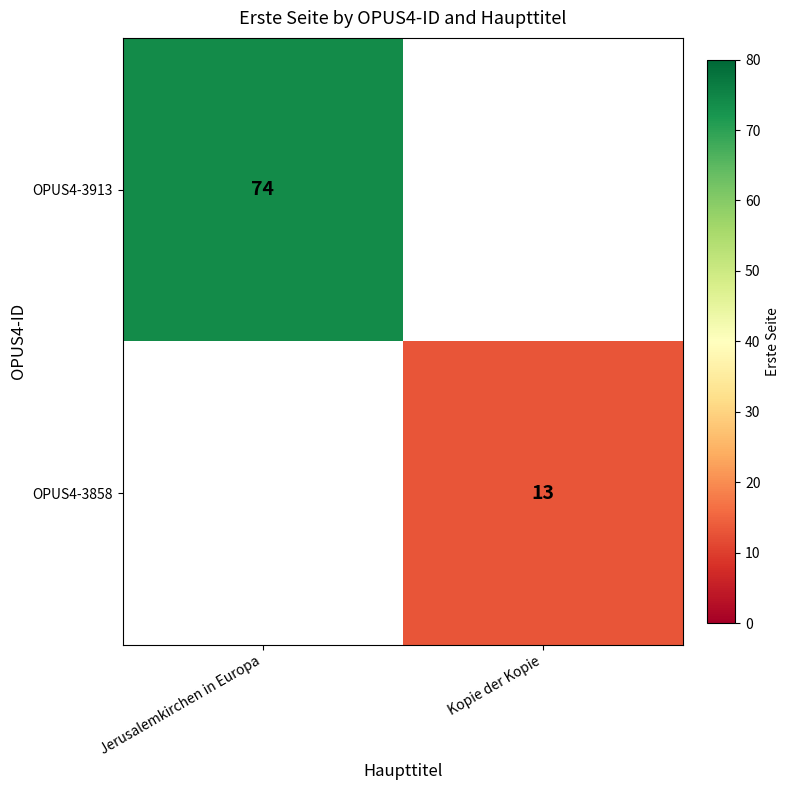

What is the total value across all series at Kopie der Kopie?

13